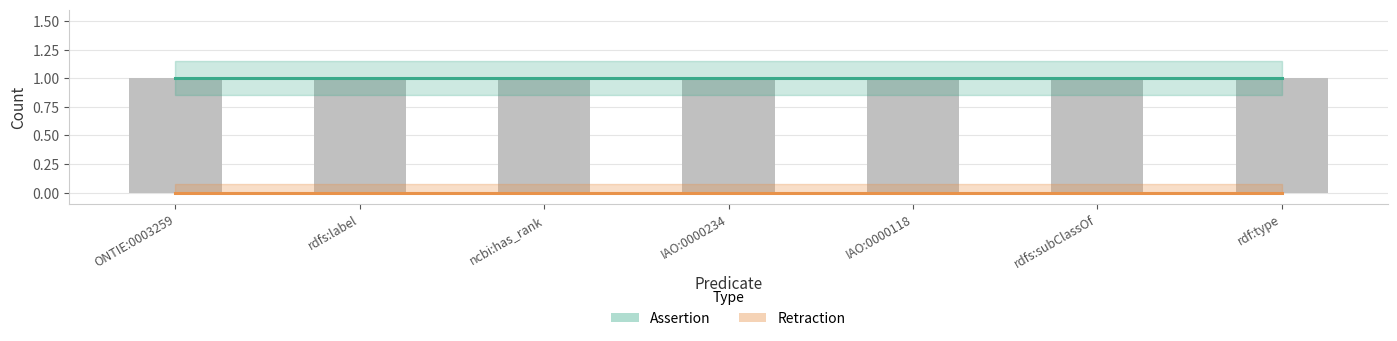

The assertion series shows 2 at IAO:0000234. True or false?

False